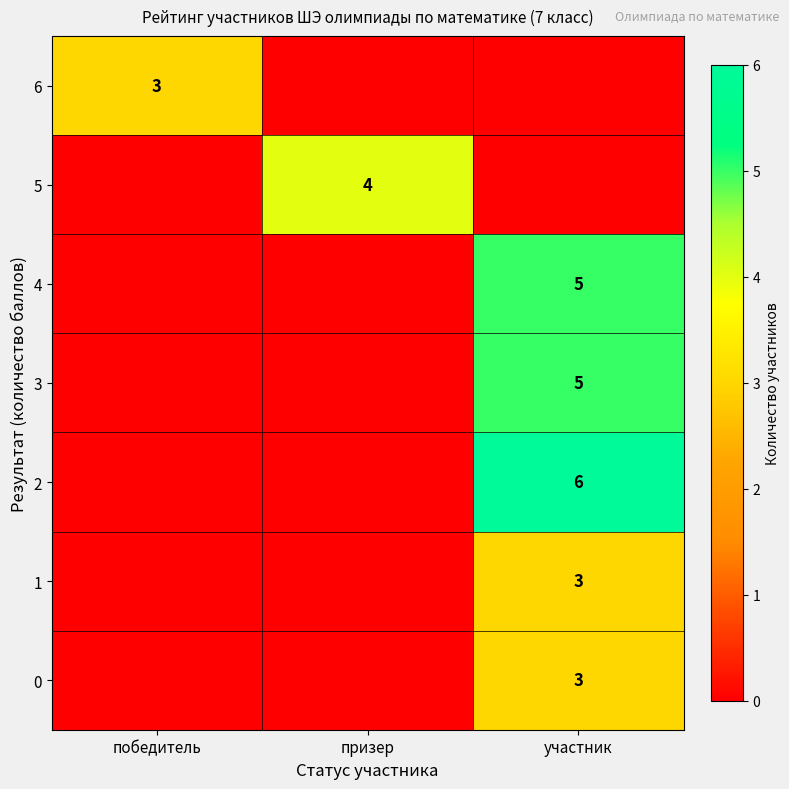

The value of 3 at участник is 5. True or false?

True